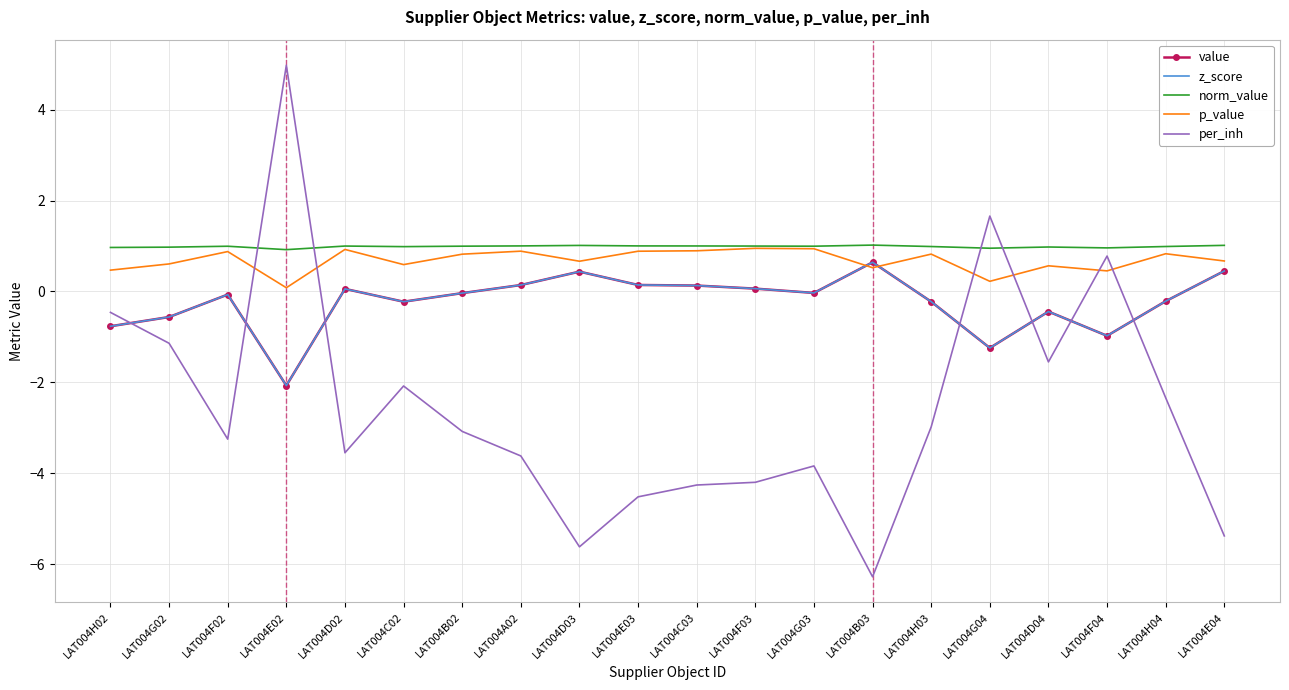

What is the difference between the p_value values at LAT004B02 and LAT004F02?

0.1